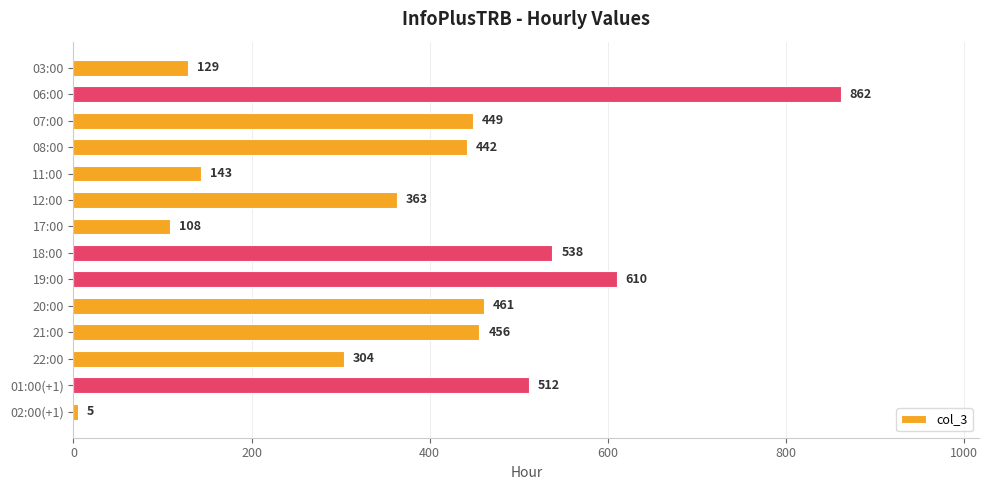

At which label is the value closest to 433?

08:00